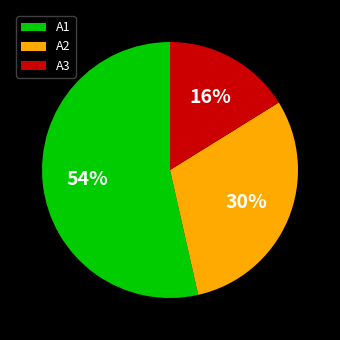

To the nearest percent, what portion does A1 represent?

54%